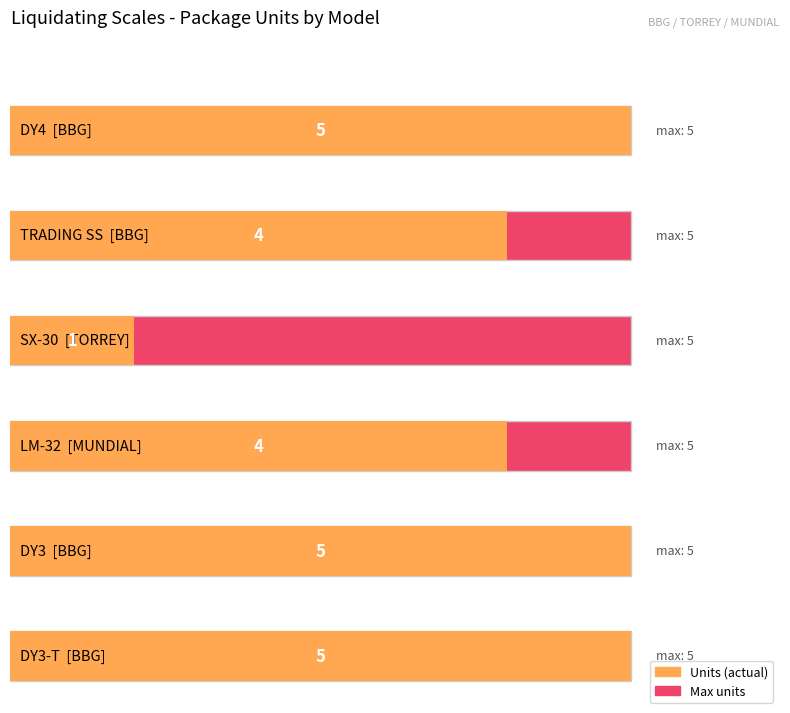

Count the values in the range 4 to 5.

5